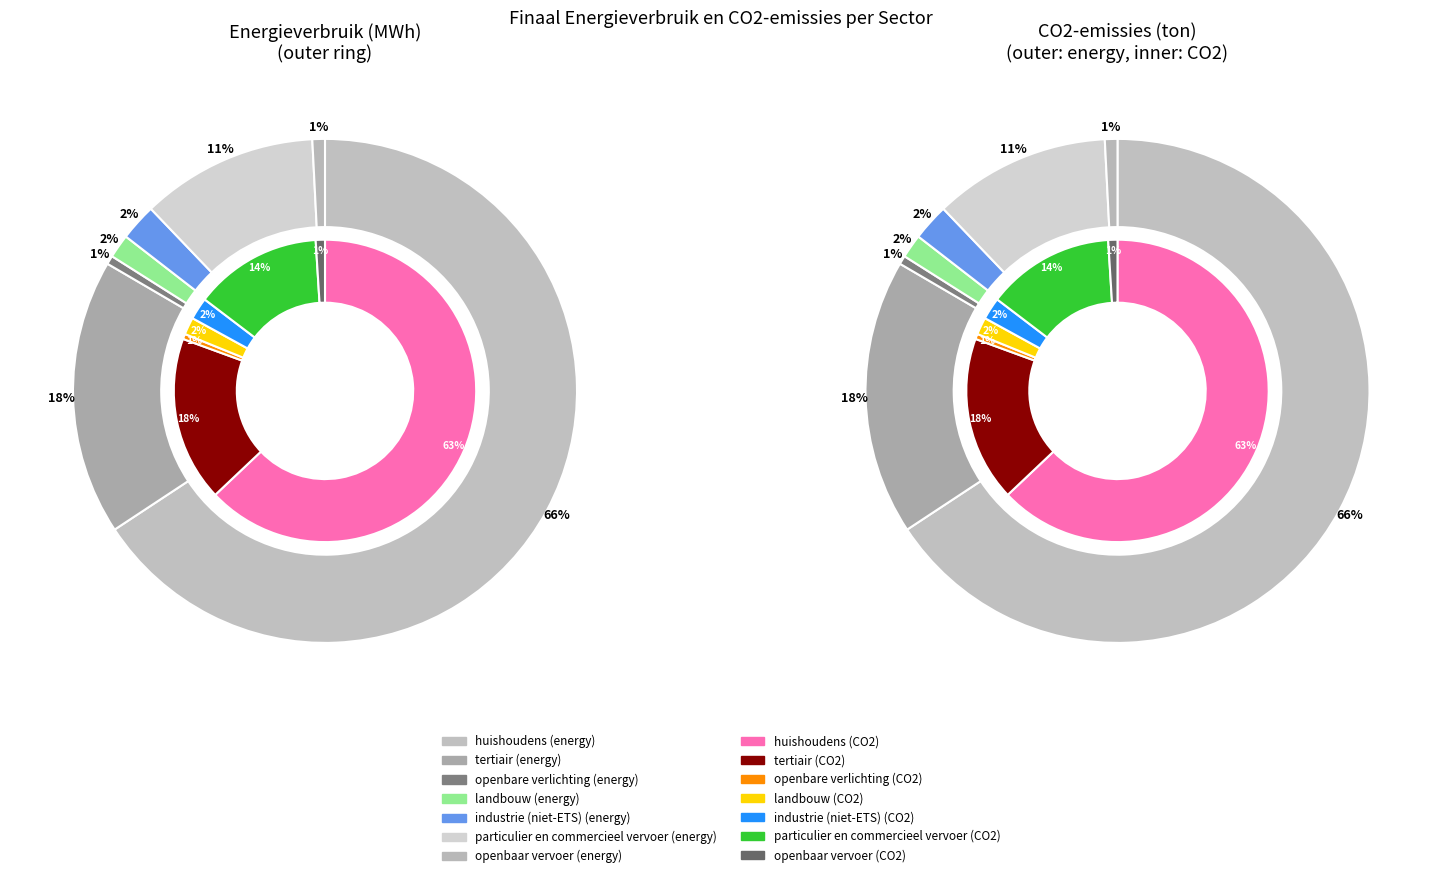

Rank the series by their maximum value, from lowest to highest.

CO2-emissies (ton), Energieverbruik (MWh)